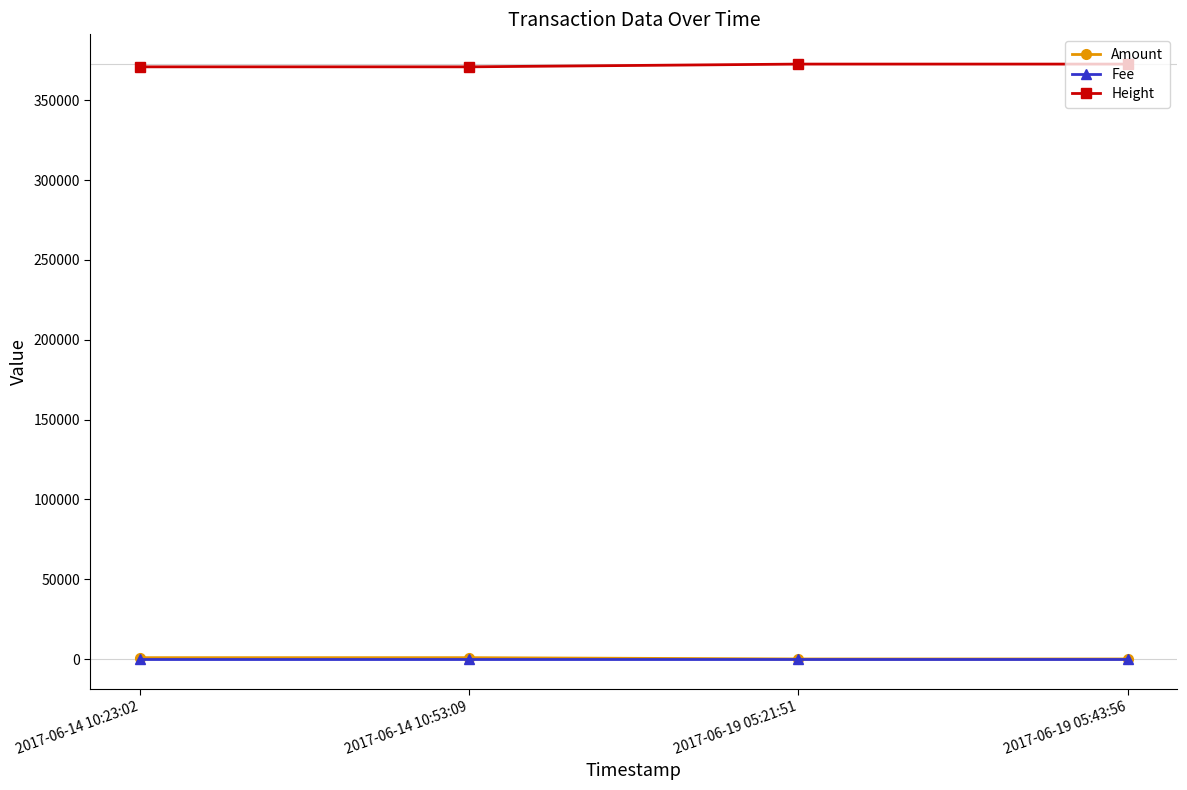

True or false: Amount and Fee cross at least once.

False